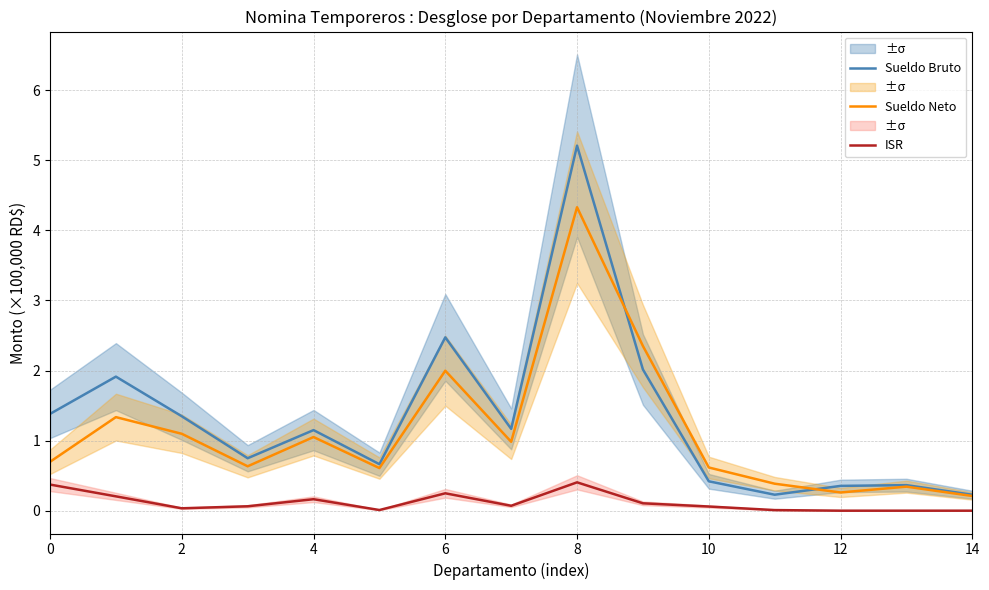

The value of Sueldo Neto at 12 is 3.4. True or false?

False